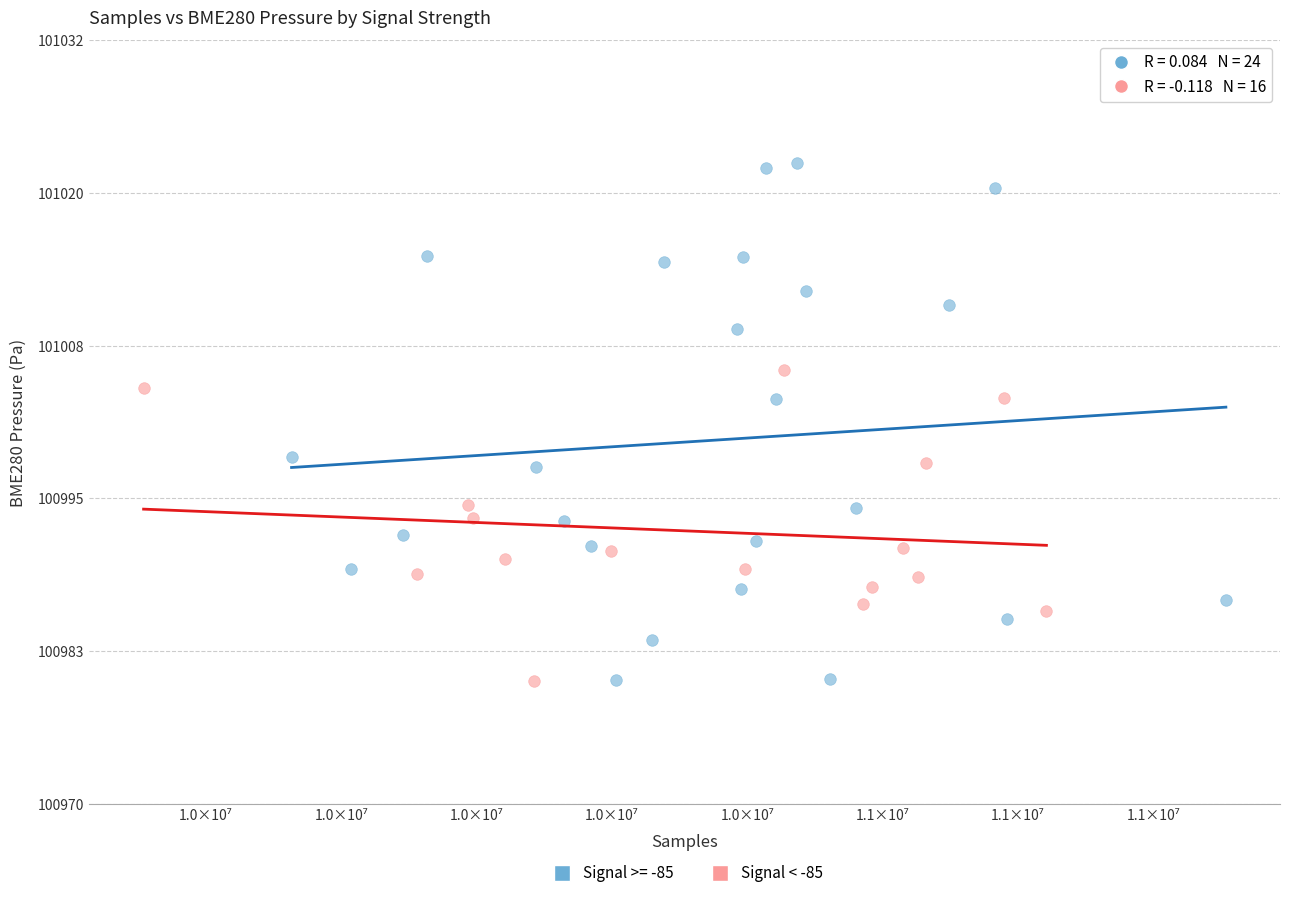

Which series reaches the maximum Y coordinate?

Signal >= -85